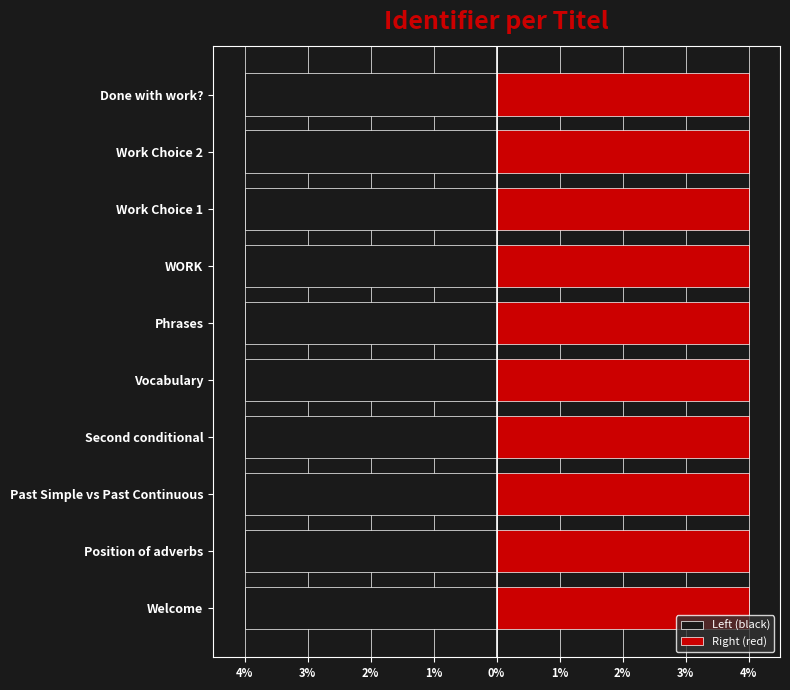

Reading left to right, list all the values displayed in this chart.

Left (black): -4.0	-4.0	-4.0	-4.0	-4.0	-4.0	-4.0	-4.0	-4.0	-4.0
Right (red): 4.0	4.0	4.0	4.0	4.0	4.0	4.0	4.0	4.0	4.0